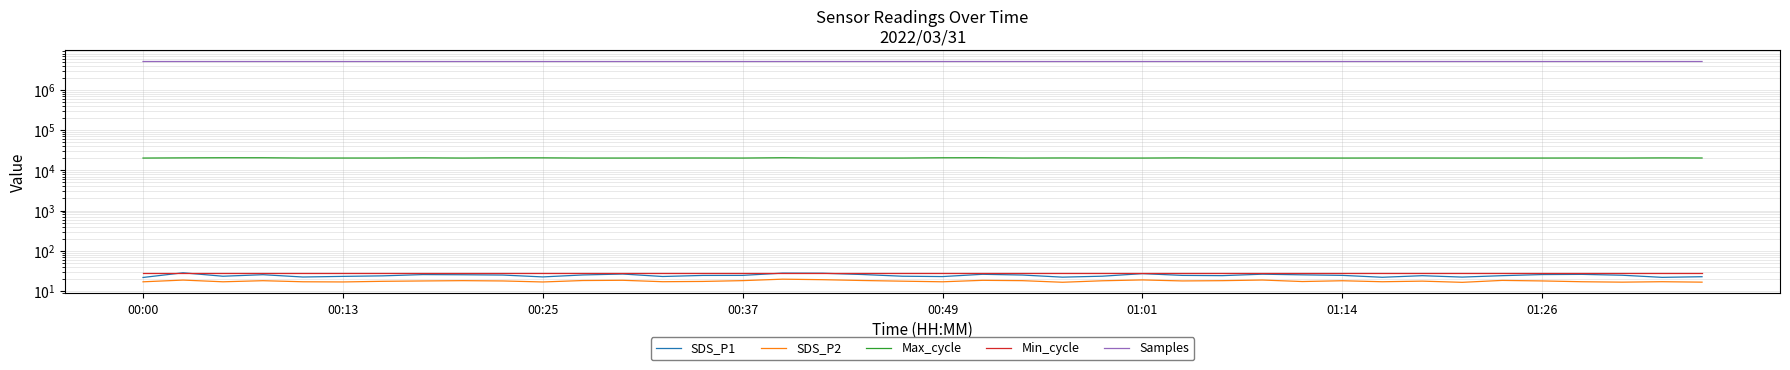

How many lines are shown in the chart?

5